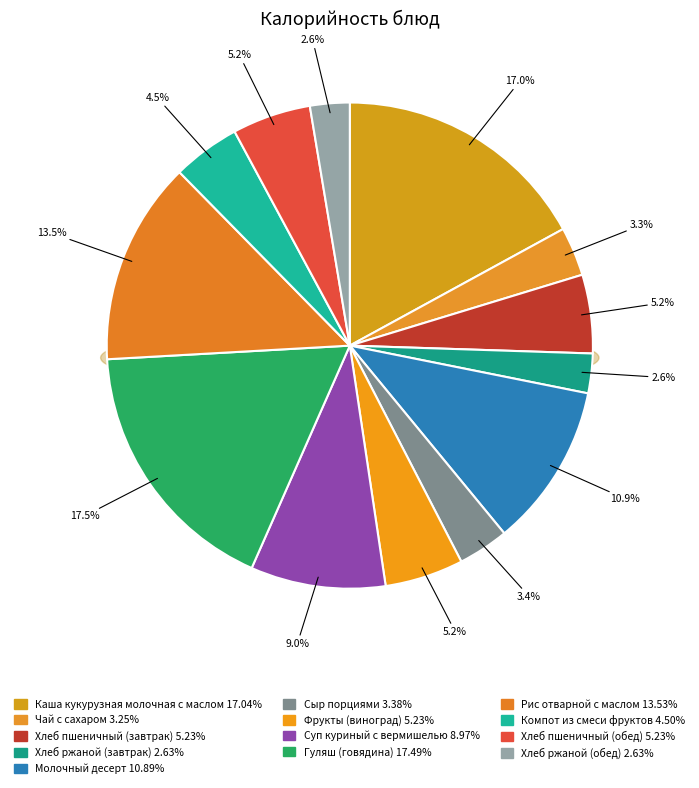

What percentage is the Компот из смеси фруктов slice, to the nearest percent?

5%